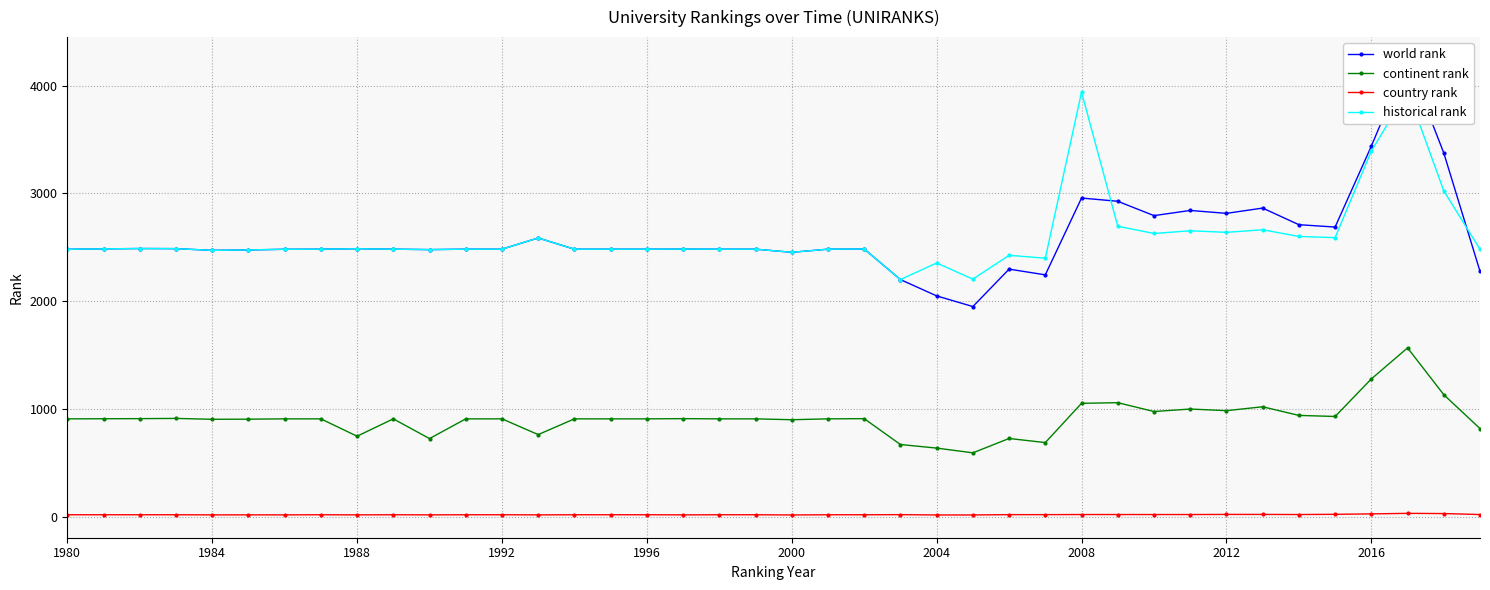

True or false: continent rank and country rank cross at least once.

False